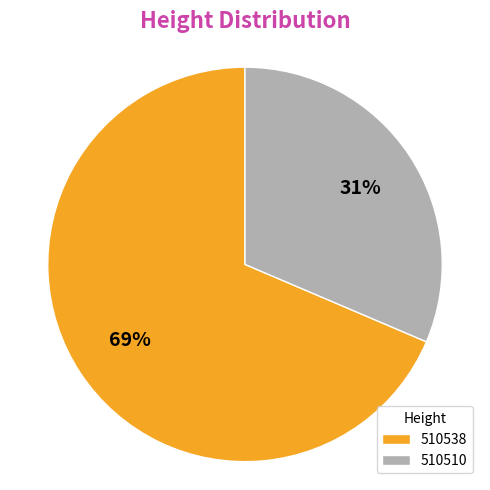

Which category has the smallest portion of the pie?

510510